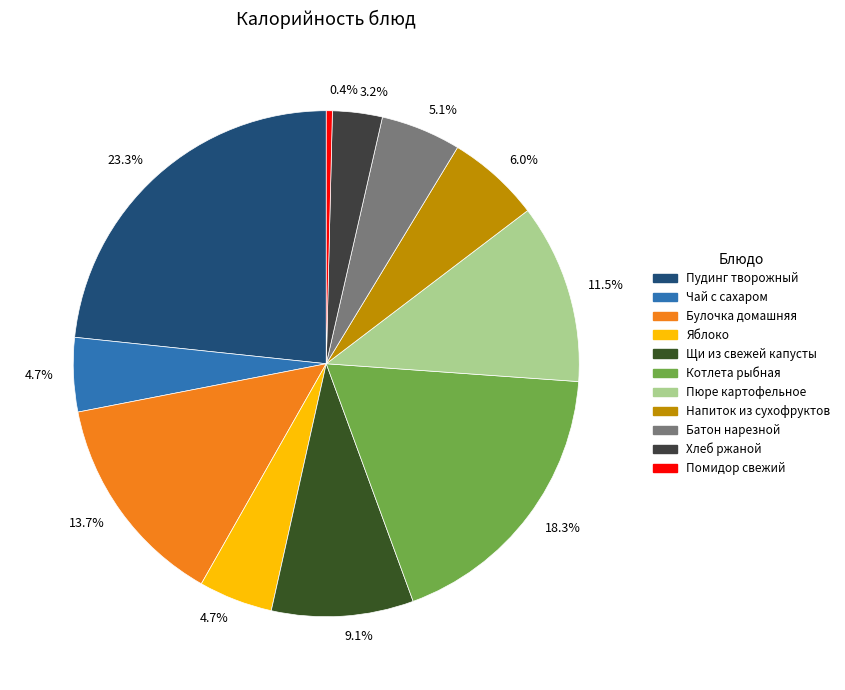

What is the change in value from Яблоко to Пюре картофельное?

+87